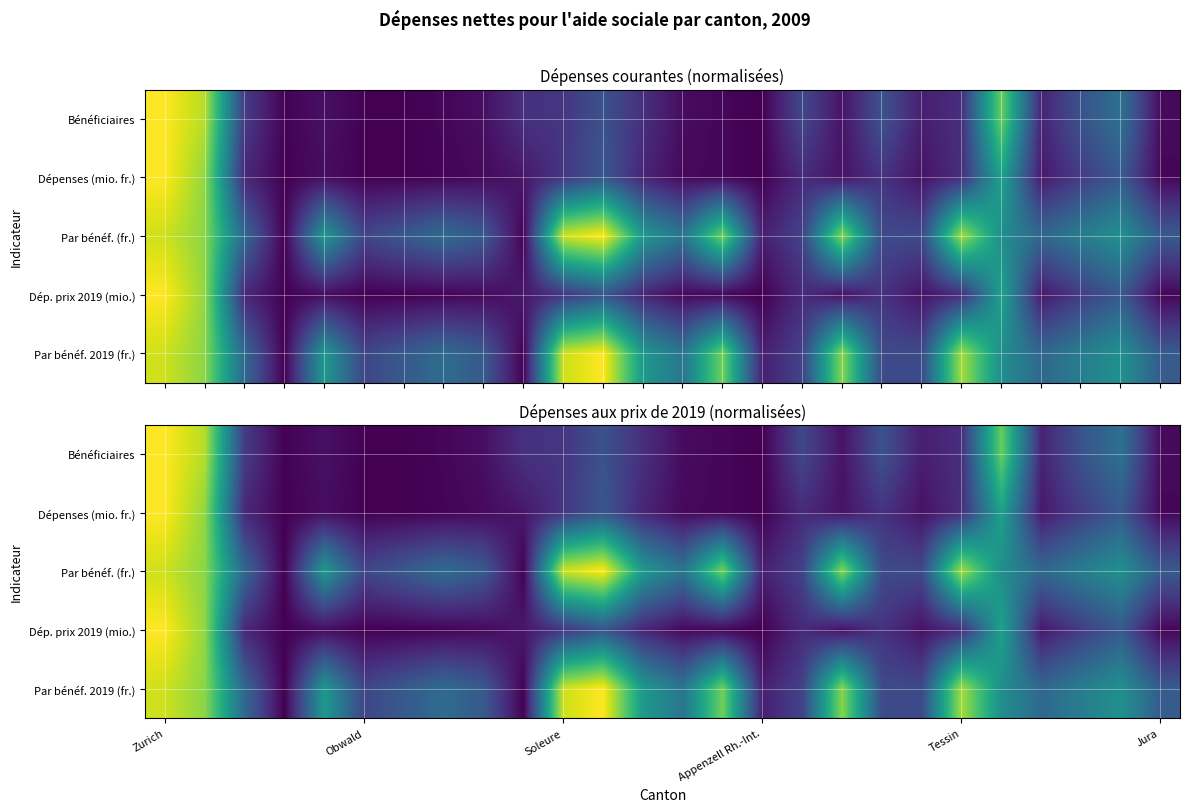

The value of Bénéficiaires at Appenzell Rh.-Int. is 0.6. True or false?

False